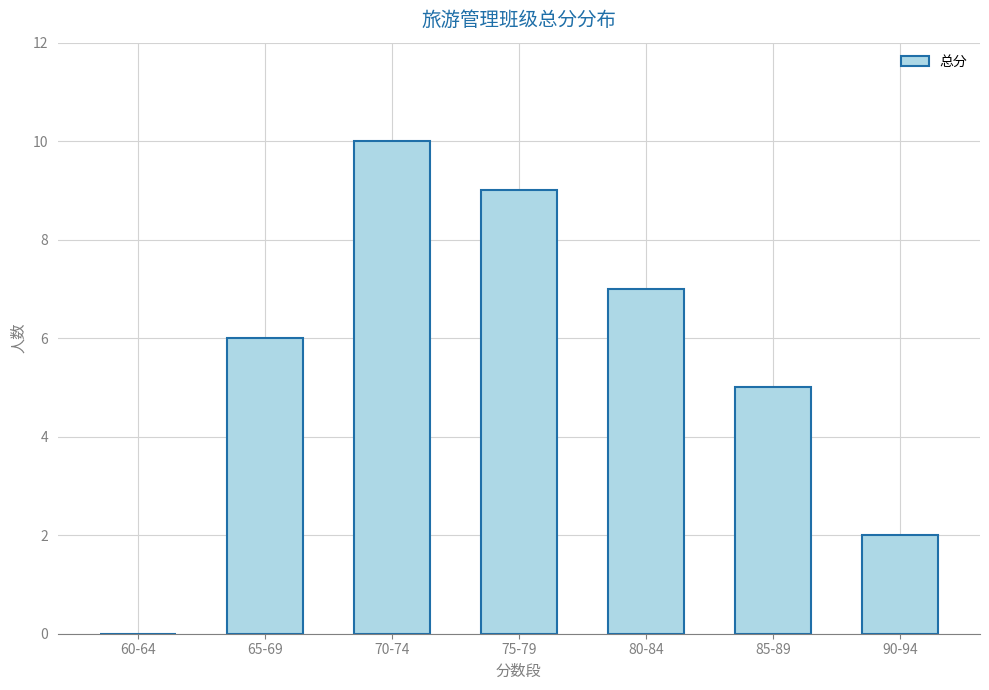

At which category does the chart reach its peak across all series?

70-74